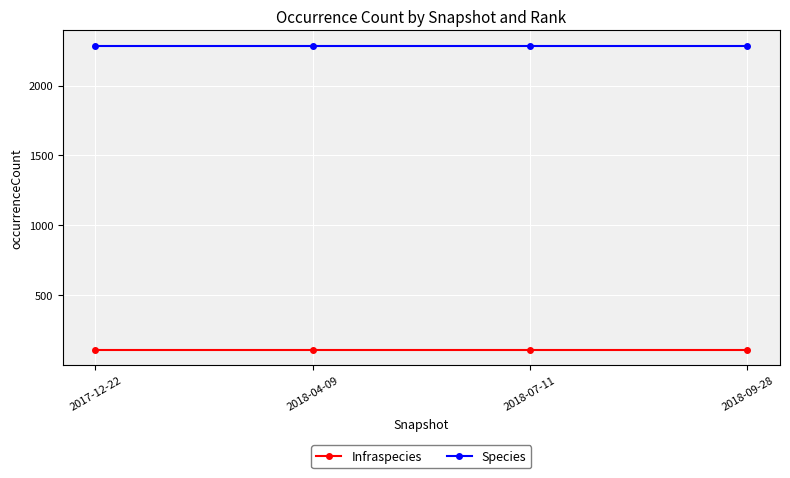

What is the smallest value displayed?

111